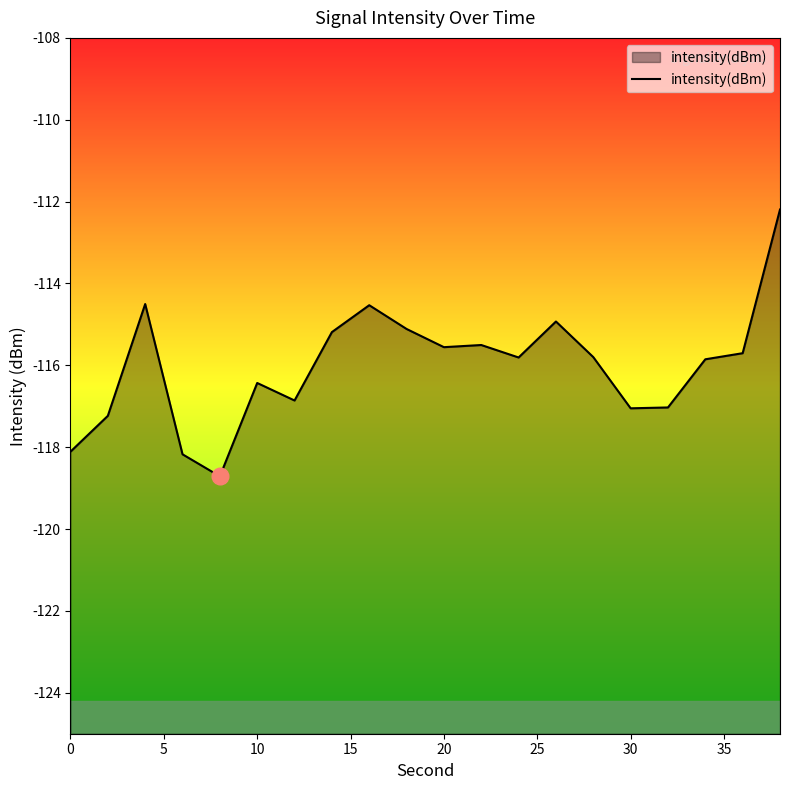

What is the maximum value shown in the chart?

-112.2